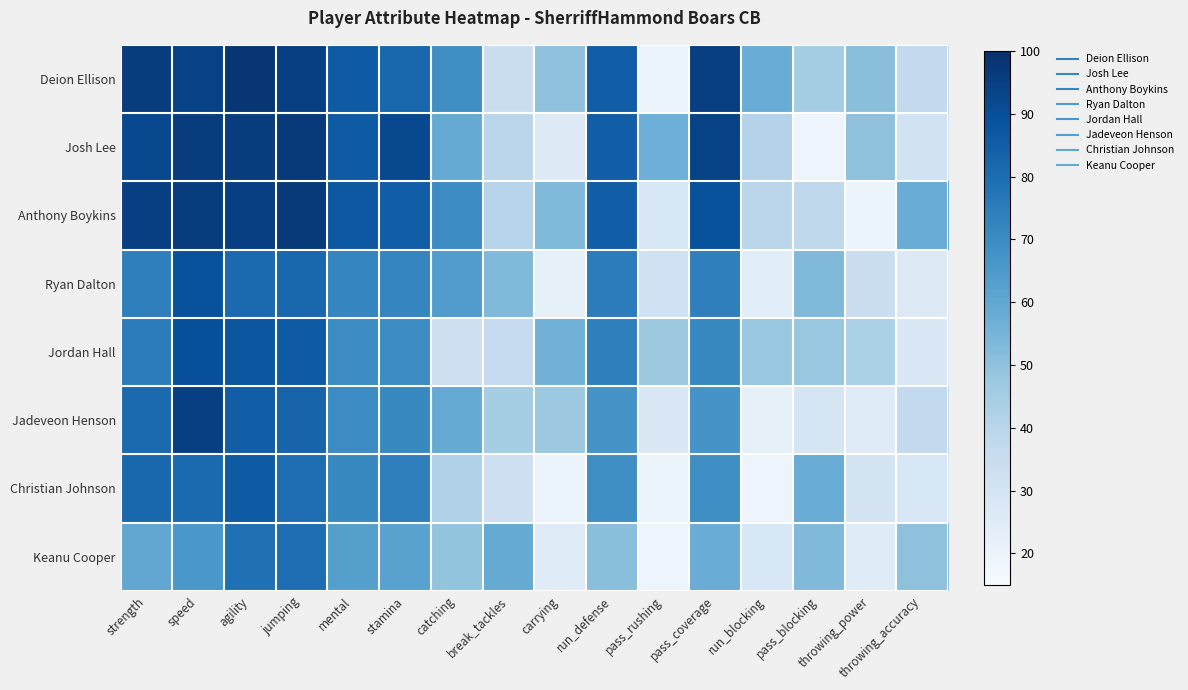

Which has a higher value, strength or throwing_accuracy?

strength